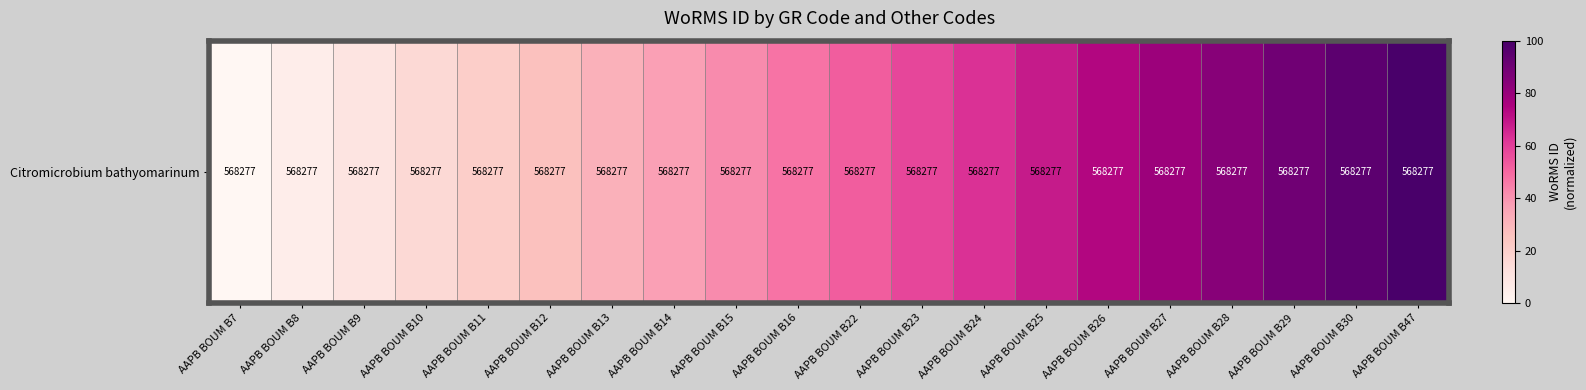

What is the sum of all values?

1000.0